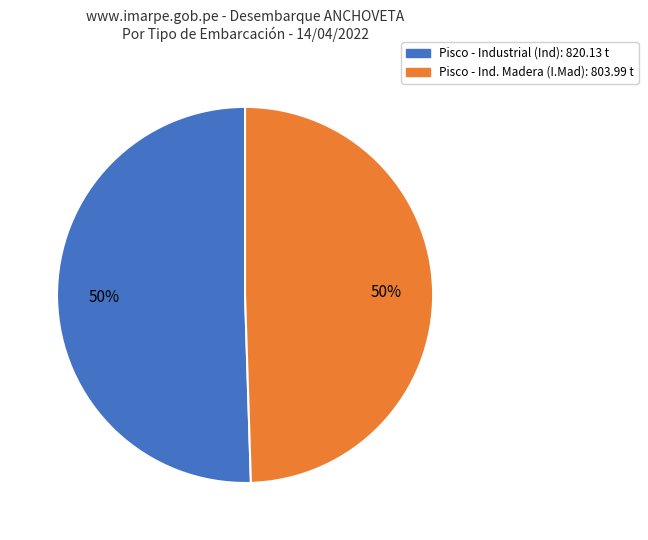

To the nearest percent, what is the average slice percentage?

50%